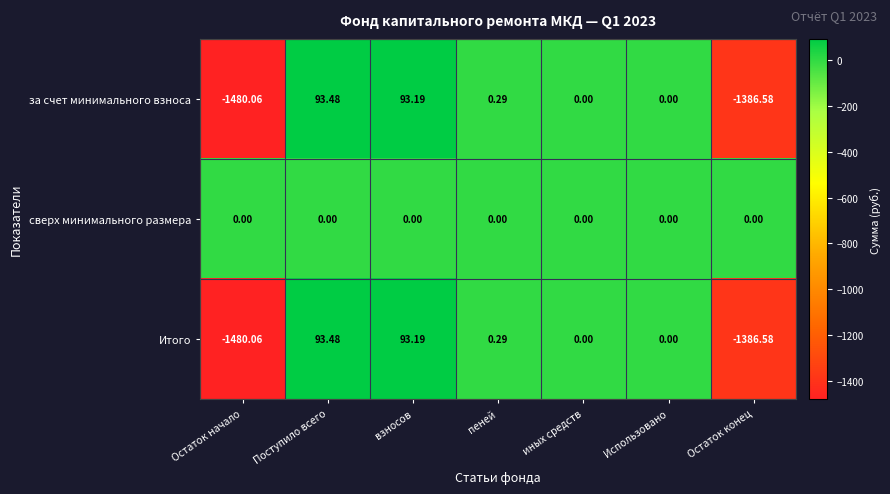

Which category has the highest value in the Итого series?

Поступило всего